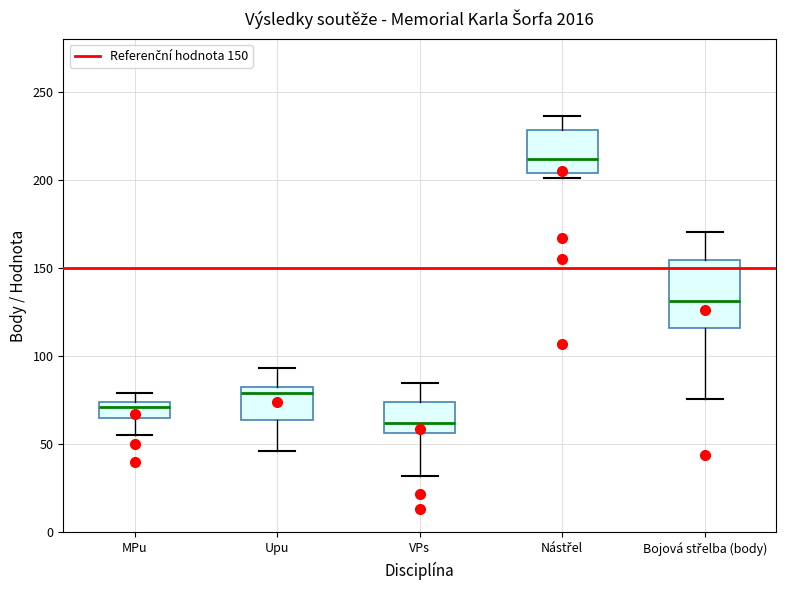

Which box's median line is the highest?

Nástřel